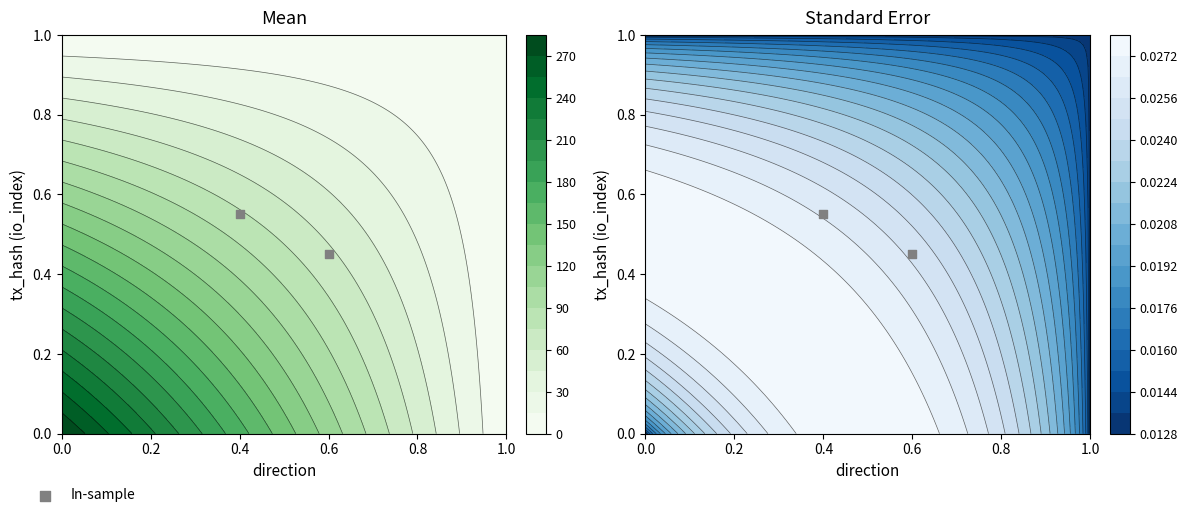

List the labels in order of value, largest first.

0.4, 0.6